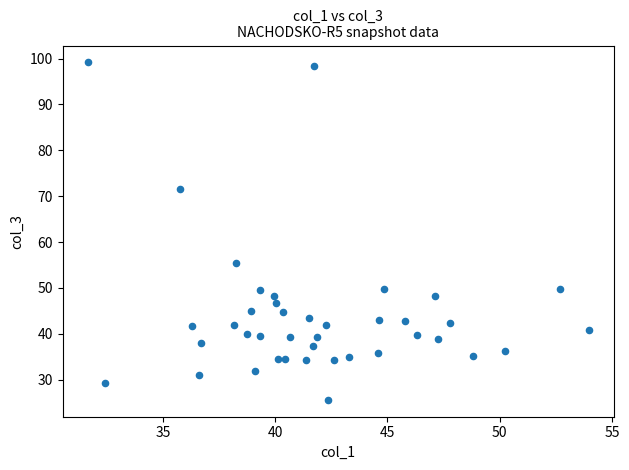

What is the range of X values (max minus min)?

22.3